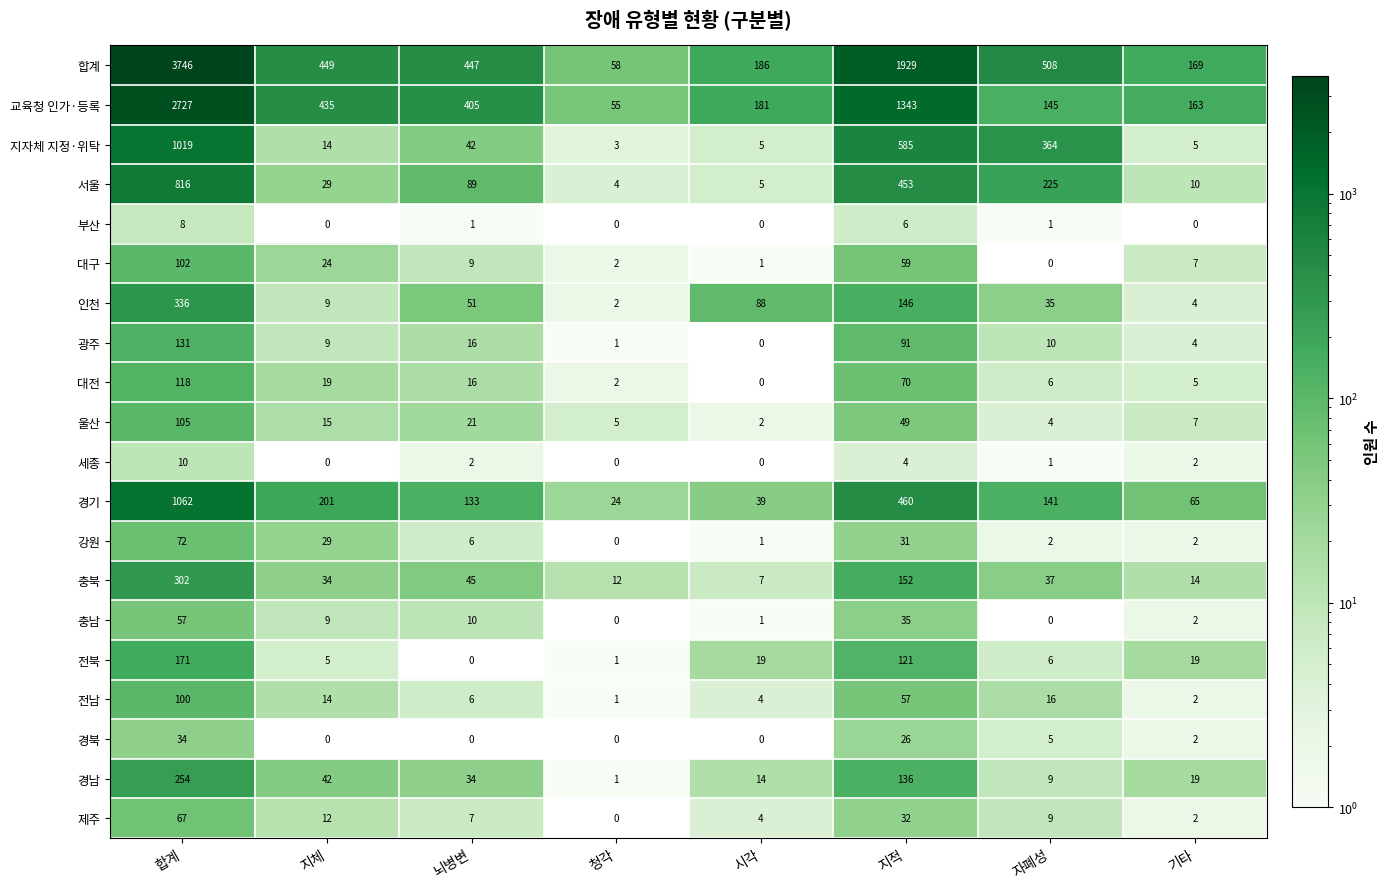

Which label corresponds to the largest value in the chart?

합계